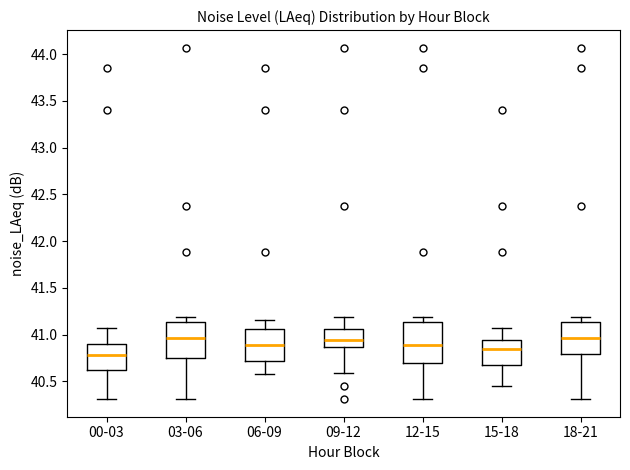

Where does the median line of the box for 03-06 sit on the y-axis? The values are not printed on the chart, so give them approximately, as read against the axis.

40.95